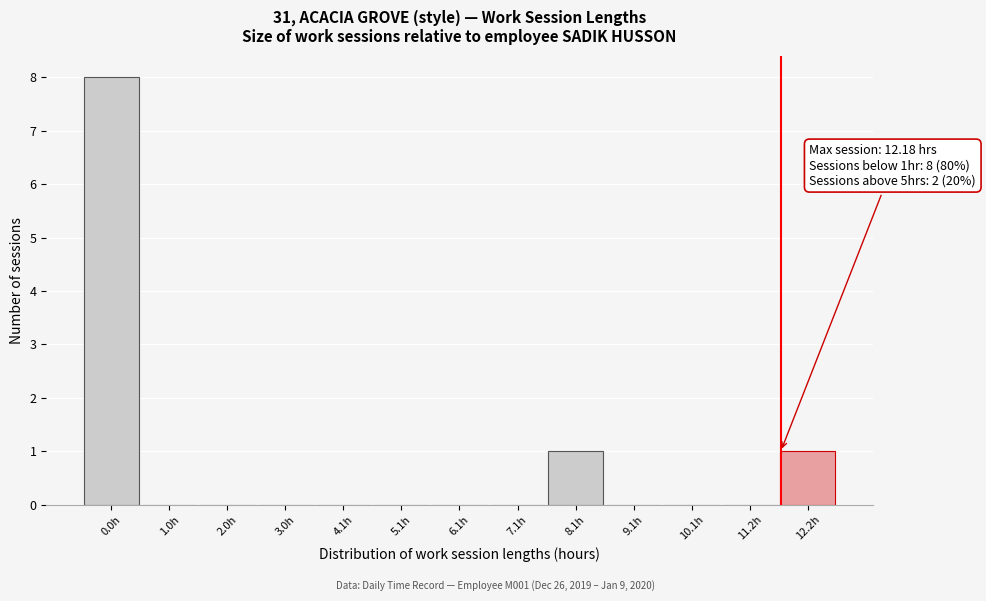

Reading right to left, list all the values displayed in this chart.

12.2h=1	11.2h=0	10.1h=0	9.1h=0	8.1h=1	7.1h=0	6.1h=0	5.1h=0	4.1h=0	3.0h=0	2.0h=0	1.0h=0	0.0h=8